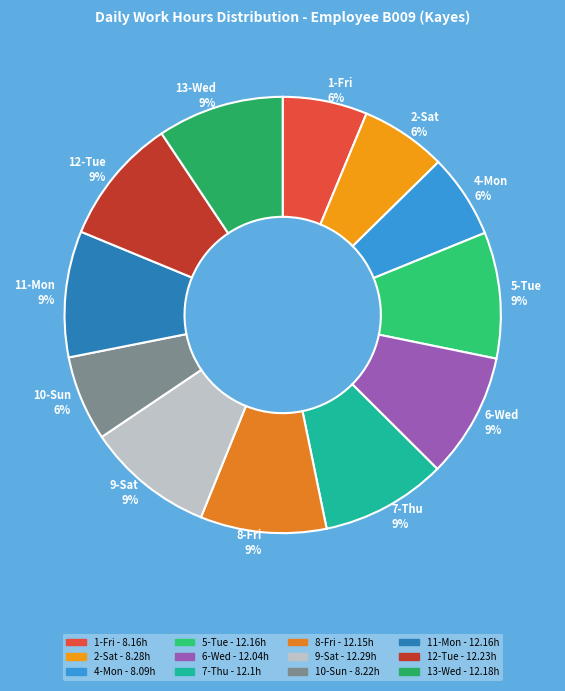

To the nearest percent, what is the combined percentage of 13-Wed 9% and 9-Sat 9%?

19%